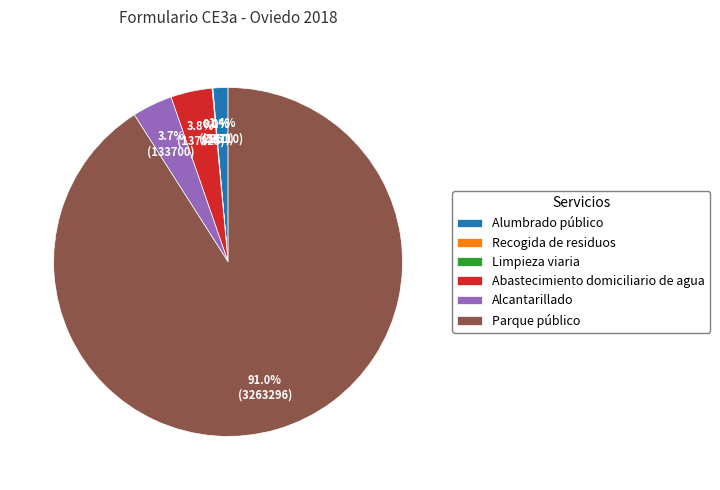

Which slice represents more than half of the pie?

Parque público